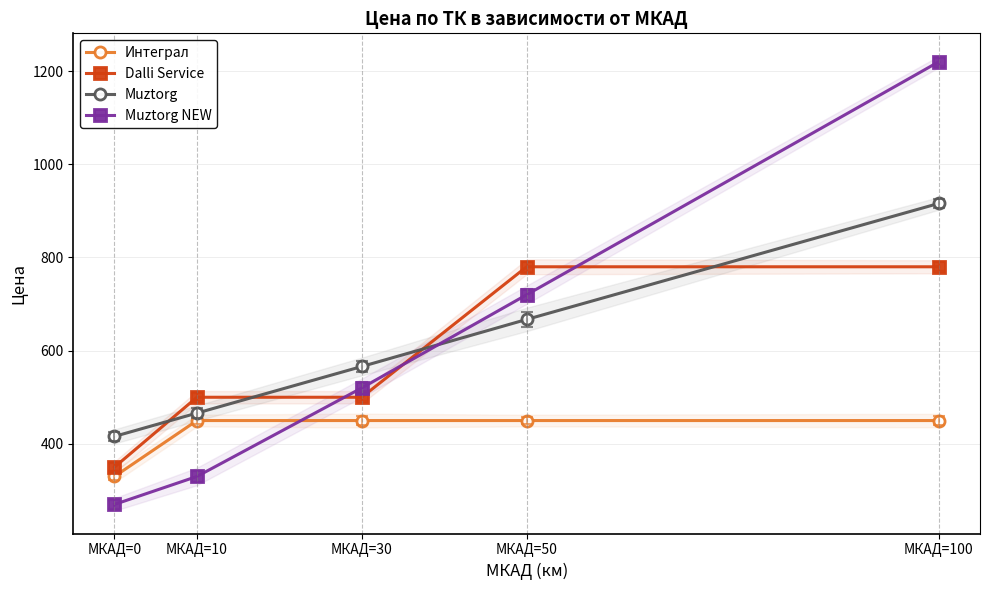

What is the total value across all series at МКАД=0?

1366